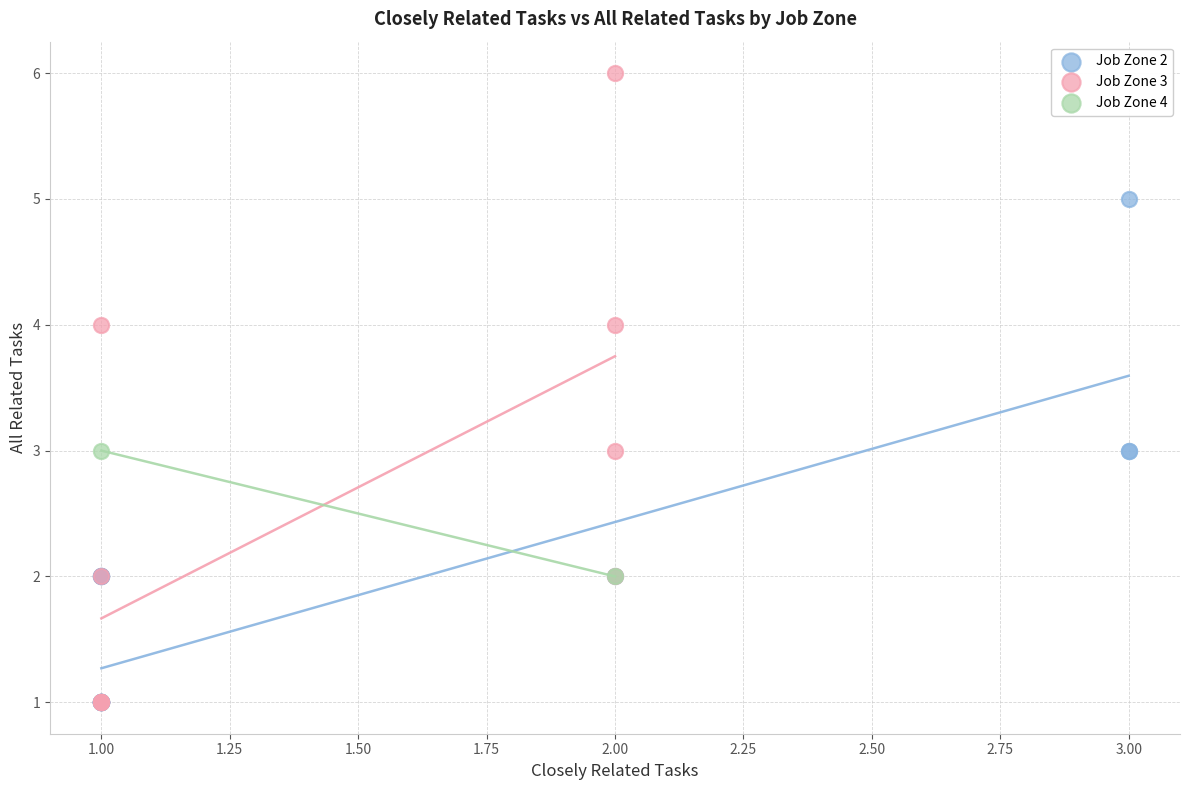

What are all the series names shown in the legend?

Job Zone 2, Job Zone 3, Job Zone 4